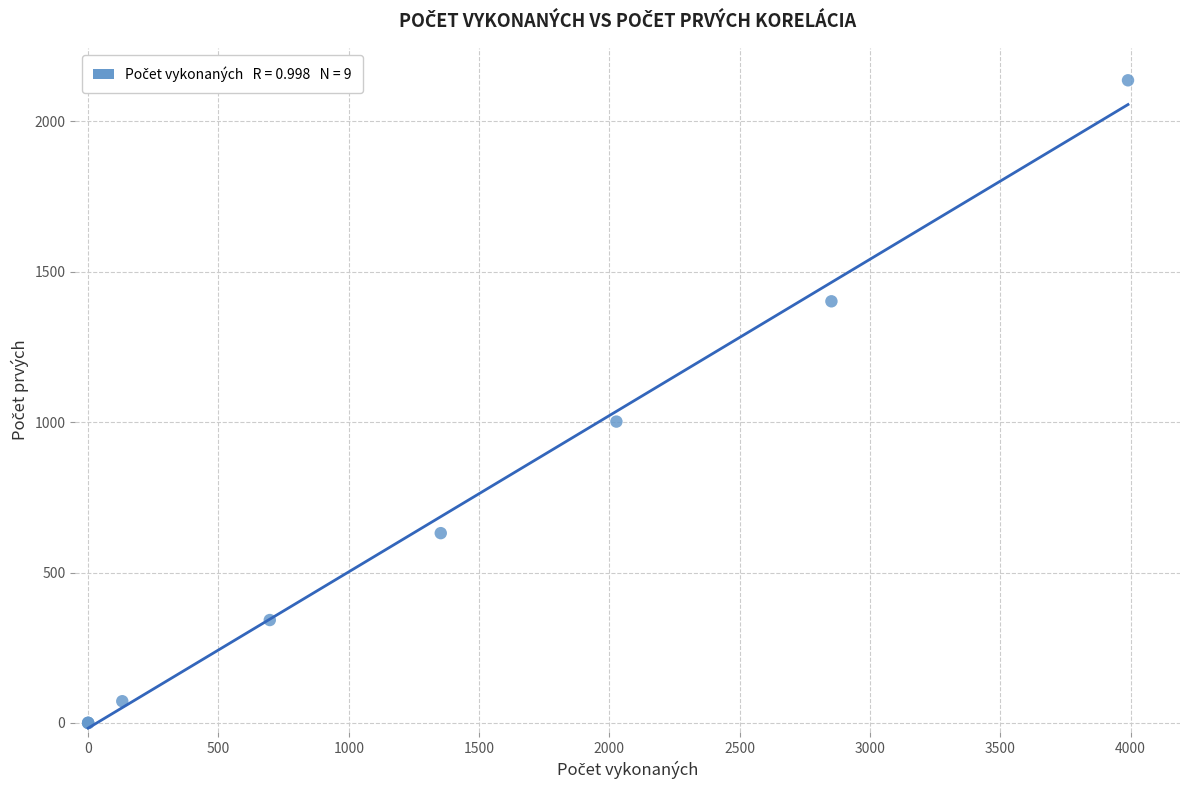

What Y value in the scatter plot is closest to 1068?

1002